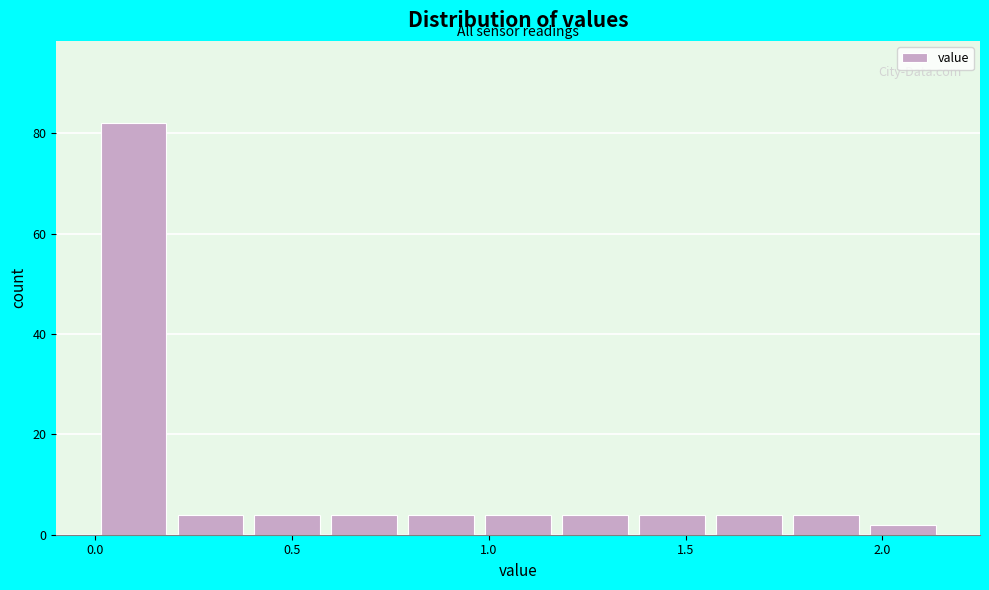

Read against the x-axis, roughly where is the centre of the tallest bar?

0.10